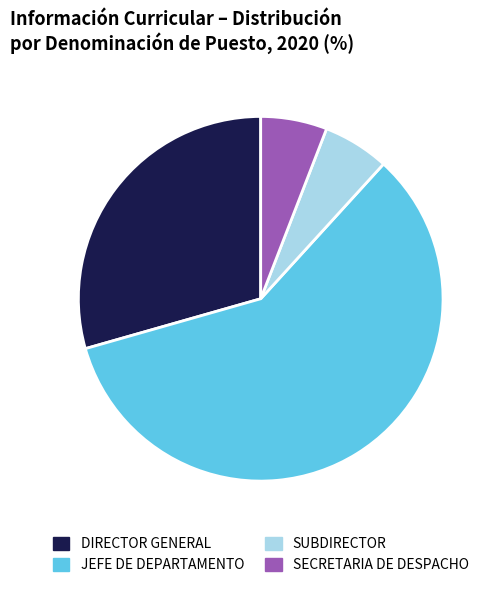

Is there a majority slice in this chart?

Yes